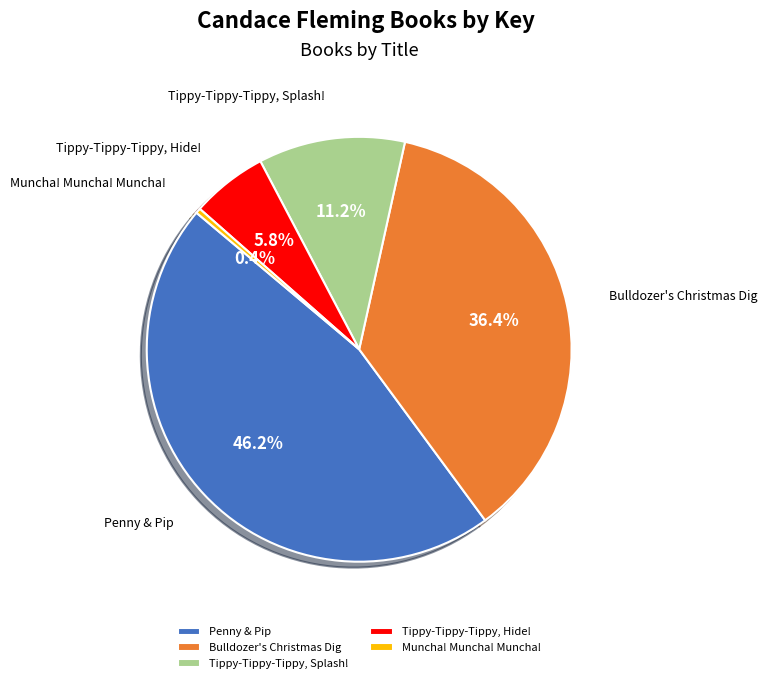

Do Bulldozer's Christmas Dig and Tippy-Tippy-Tippy, Hide! together represent more than half of the pie?

No